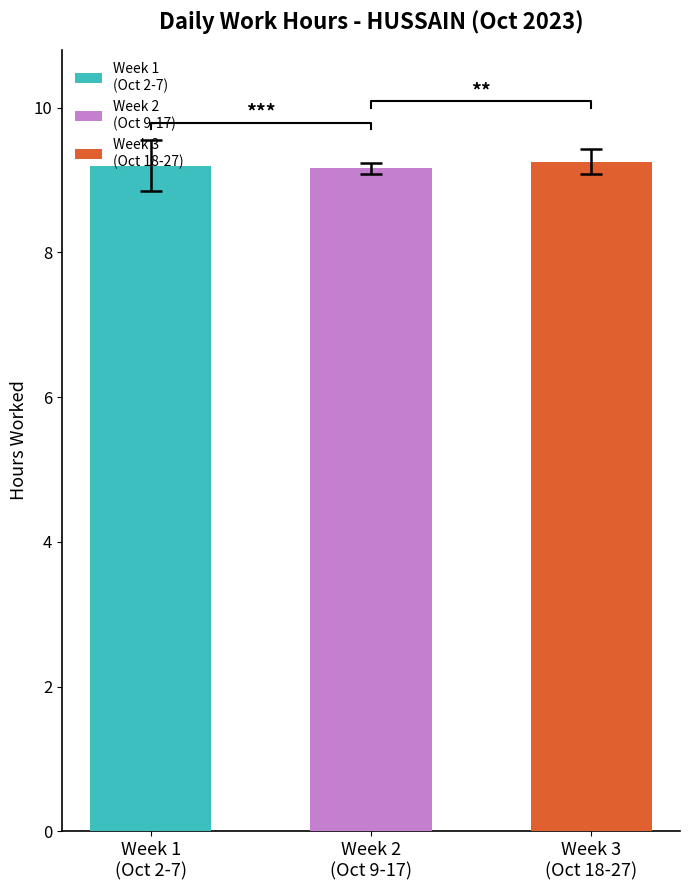

What position from the left is Week 2
(Oct 9-17)?

2